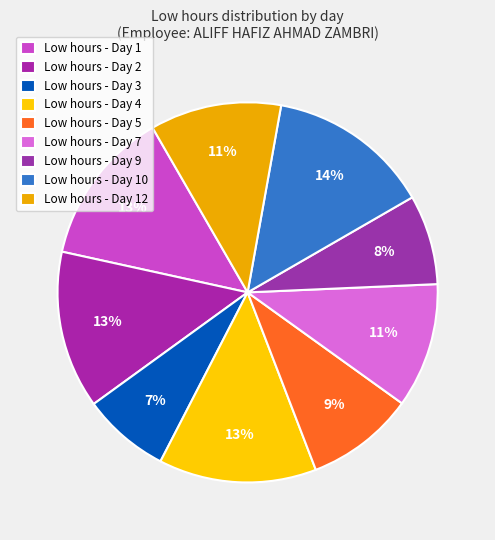

How many slices are in this pie chart?

9